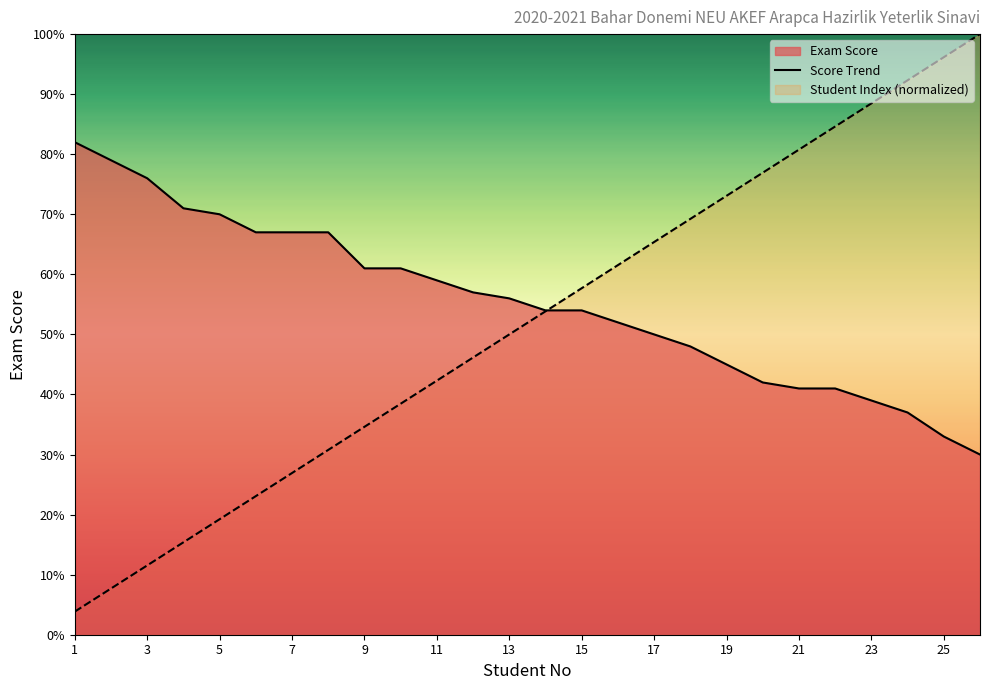

What is the minimum value shown in the chart?

3.8